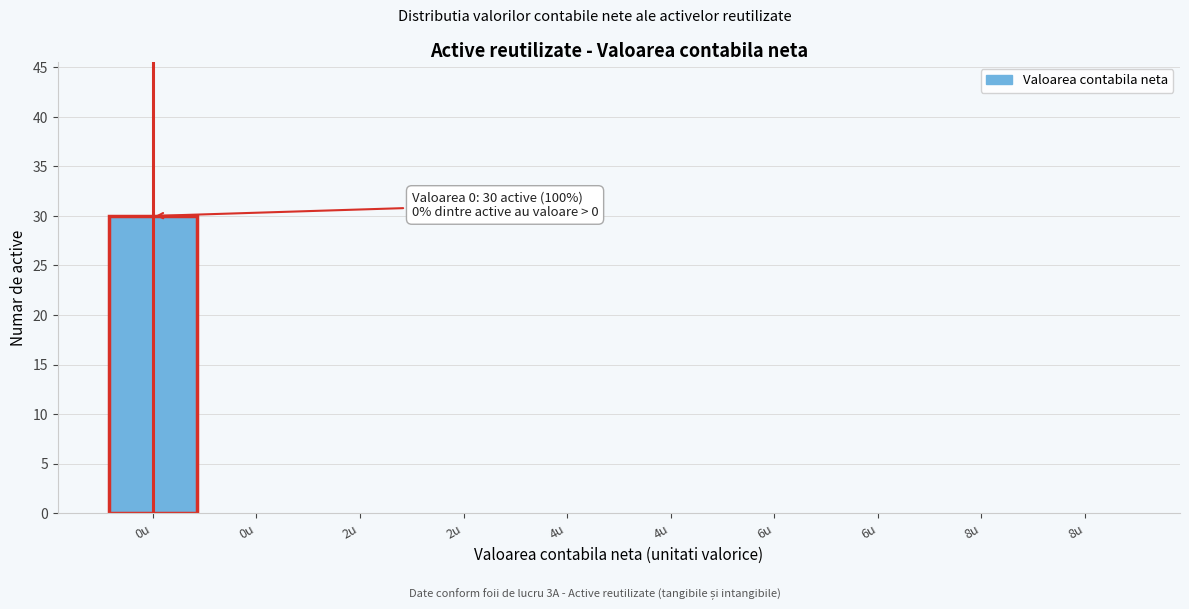

Count the number of categories in the chart.

10